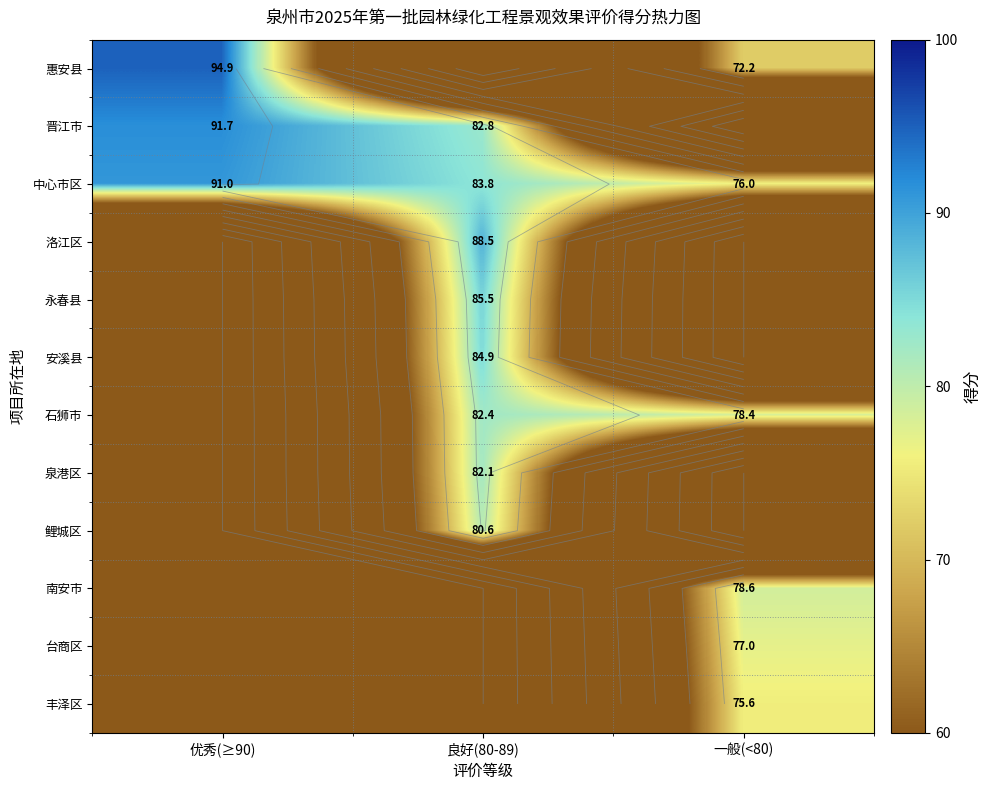

Between 优秀(≥90) and 一般(<80), which is larger?

优秀(≥90)